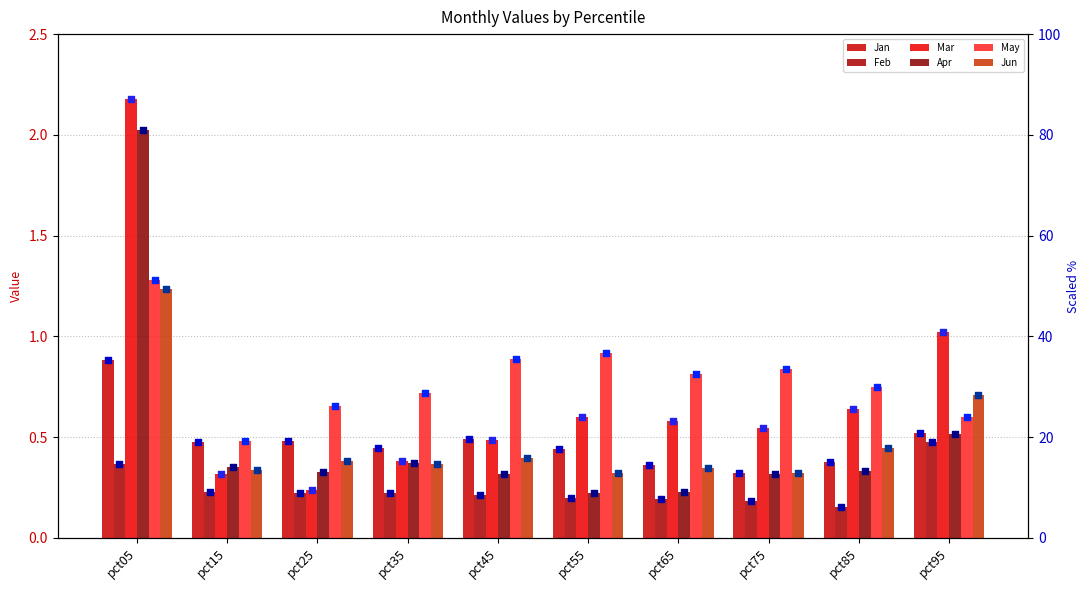

At which category is the sum across all series the highest?

pct05